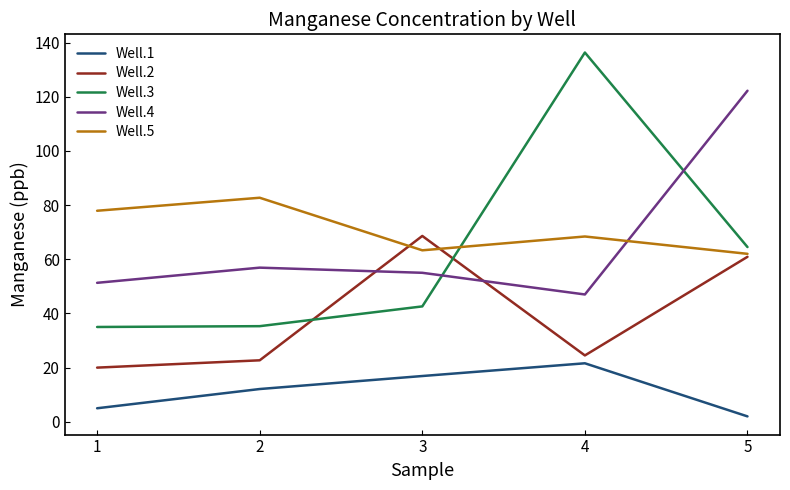

How many distinct data groups are displayed?

5